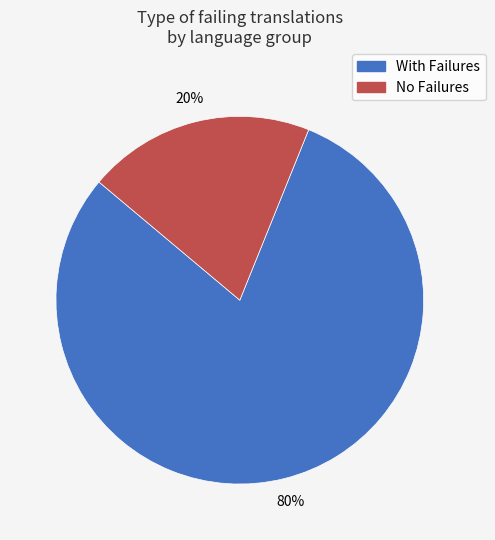

Is there any slice that represents more than half of the pie?

Yes